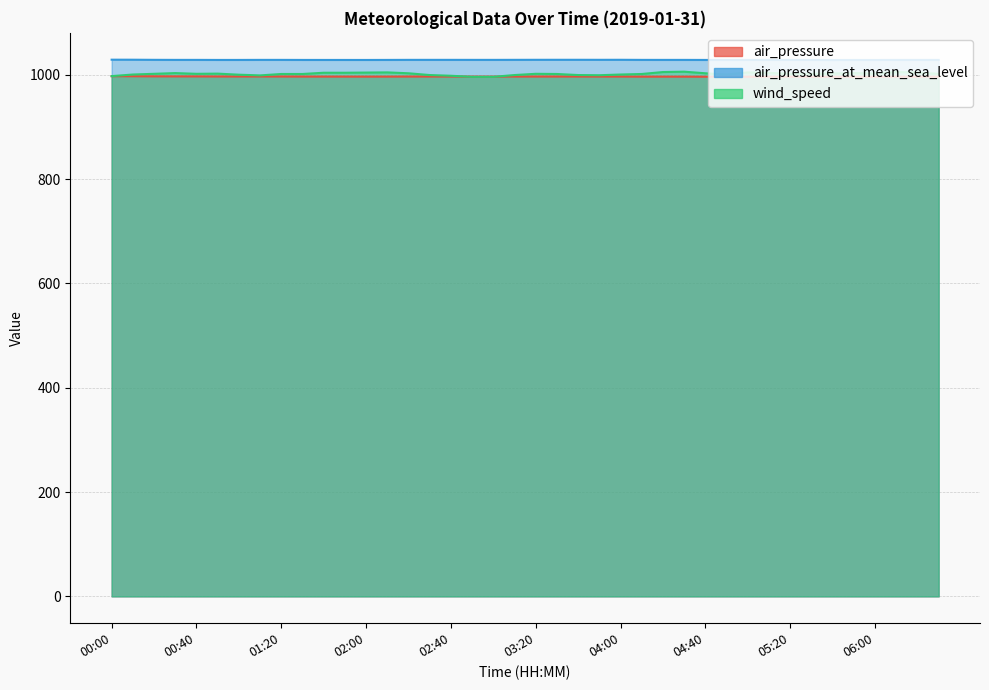

What is the sum of all wind_speed values?

40077.2